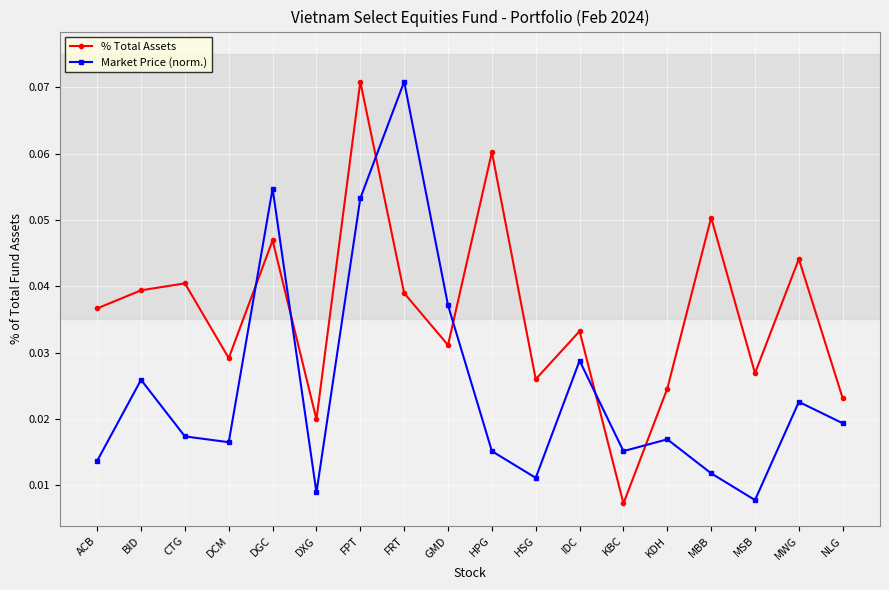

What are all the series names shown in the legend?

% Total Assets, Market Price (norm.)